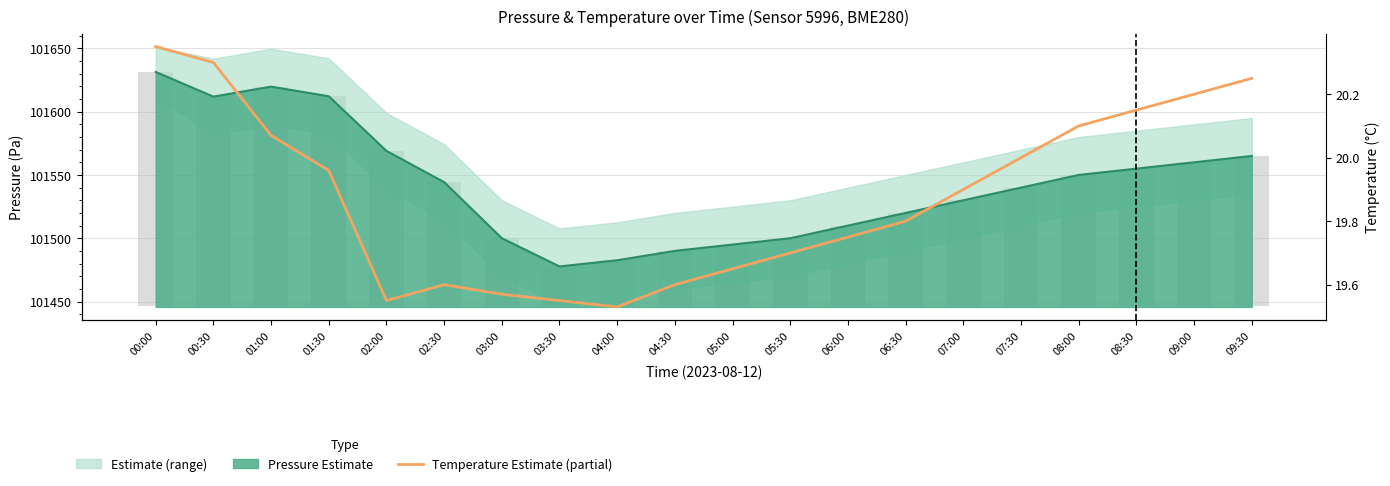

What is the sum of the values at 02:00 and 02:30?

39.2